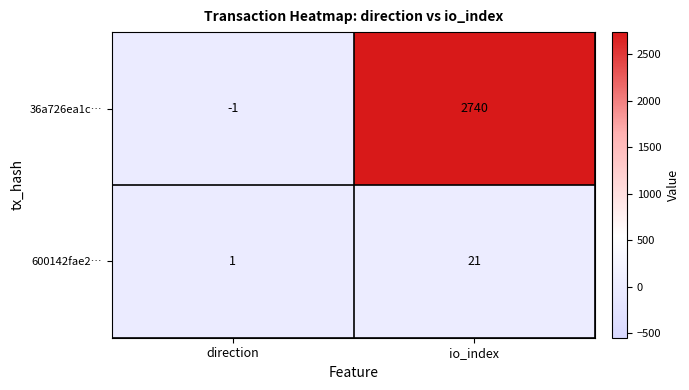

Count the number of categories in the chart.

2